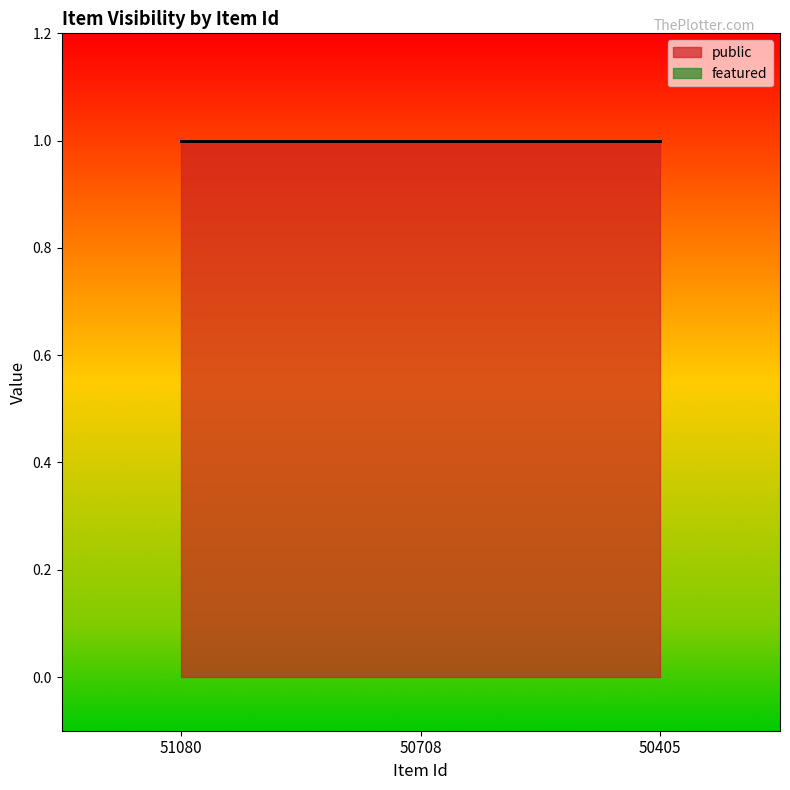

What is the average value of the public series?

1